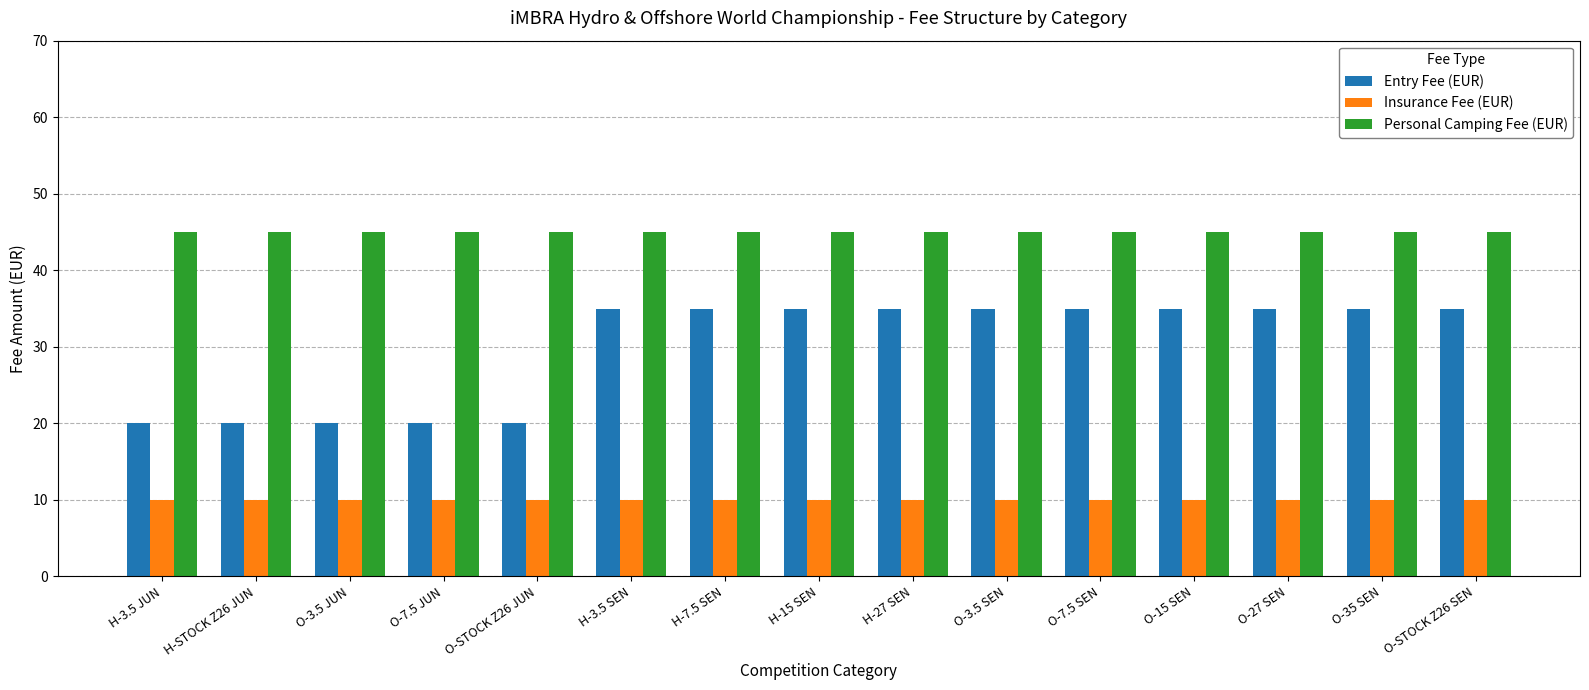

At H-STOCK Z26 JUN, list the series in order from smallest to largest.

Insurance Fee (EUR), Entry Fee (EUR), Personal Camping Fee (EUR)